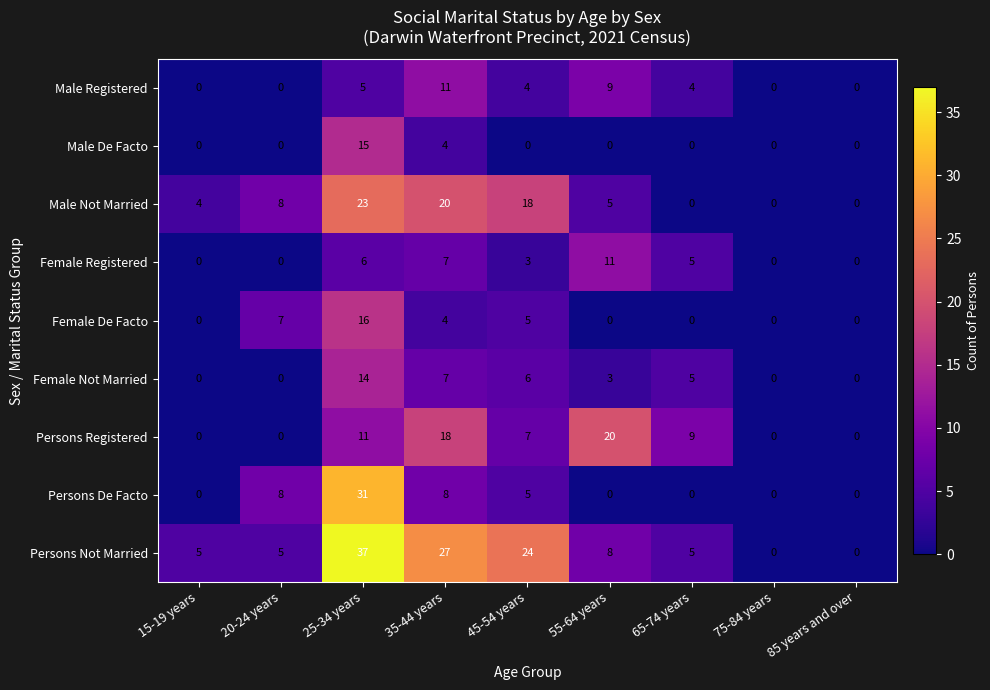

Count the Persons Registered values in the range 0 to 11.

7